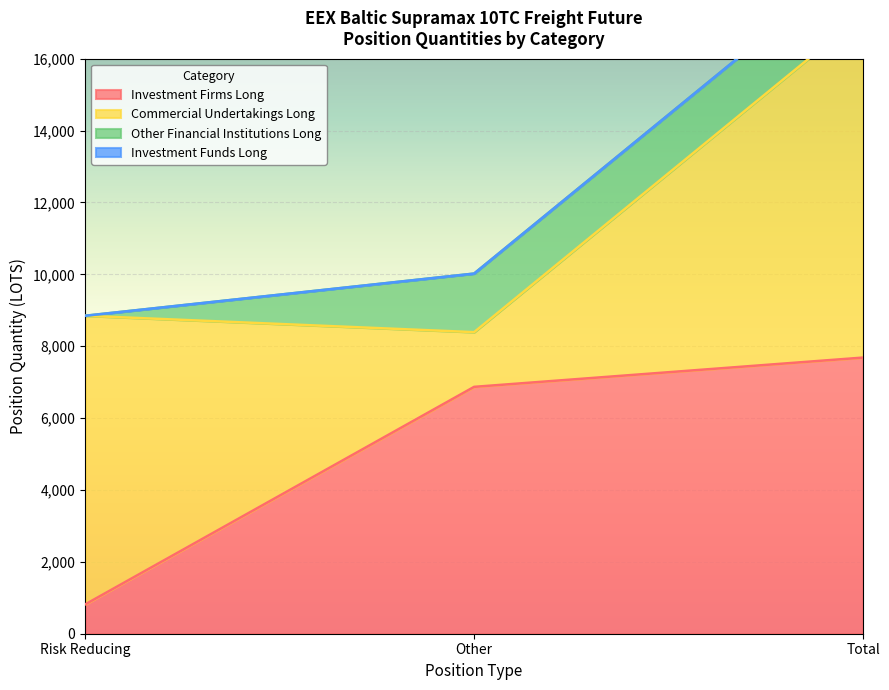

What is the label of the 2nd point from the left?

Other